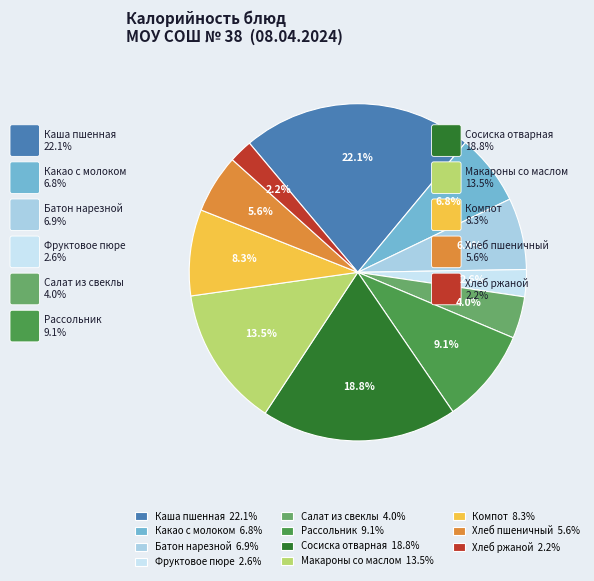

Which has a higher value, Хлеб пшеничный or Сосиска отварная?

Сосиска отварная